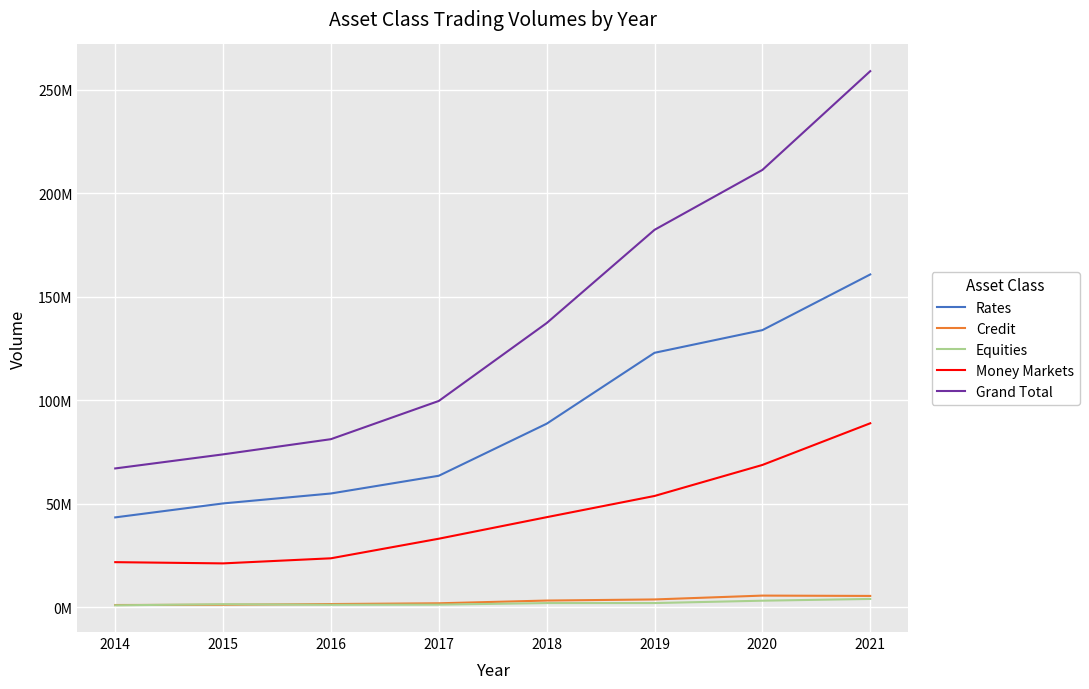

What are all the series names shown in the legend?

Rates, Credit, Equities, Money Markets, Grand Total